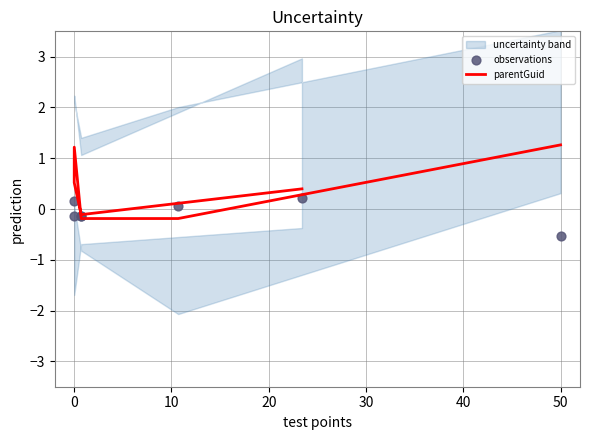

At how many categories does at least one series exceed 0?

5